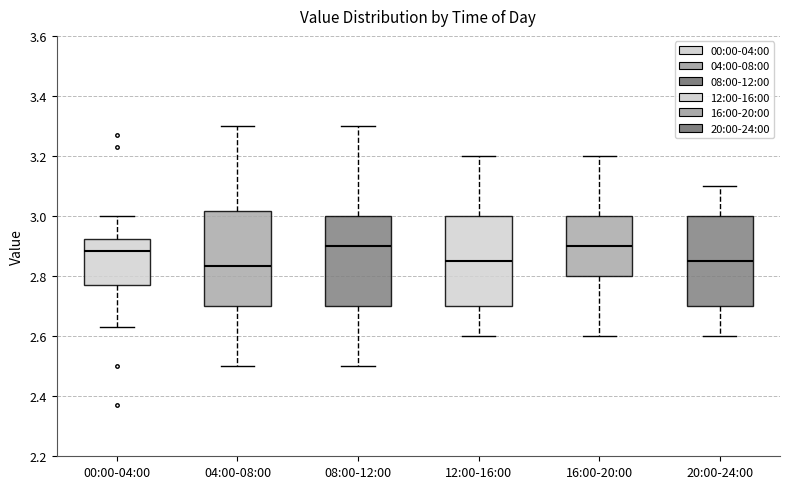

Reading left to right, transcribe this box plot: for each box, give where its median line is, the range the box spans, and where its two whiskers end, as read against the y-axis. The values are not printed on the chart, so give them approximately, as read against the axis.

00:00-04:00: median 2.88, box 2.78 to 2.92, whiskers 2.64 to 3.00
04:00-08:00: median 2.84, box 2.70 to 3.02, whiskers 2.50 to 3.30
08:00-12:00: median 2.90, box 2.70 to 3.00, whiskers 2.50 to 3.30
12:00-16:00: median 2.86, box 2.70 to 3.00, whiskers 2.60 to 3.20
16:00-20:00: median 2.90, box 2.80 to 3.00, whiskers 2.60 to 3.20
20:00-24:00: median 2.86, box 2.70 to 3.00, whiskers 2.60 to 3.10